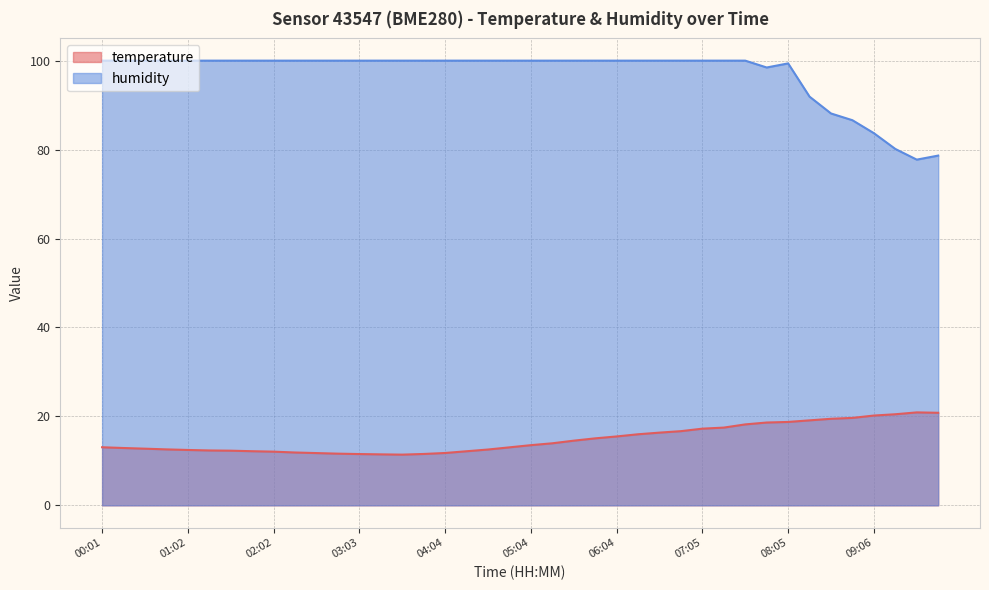

What is the difference between the maximum and minimum values in the temperature series?

9.5